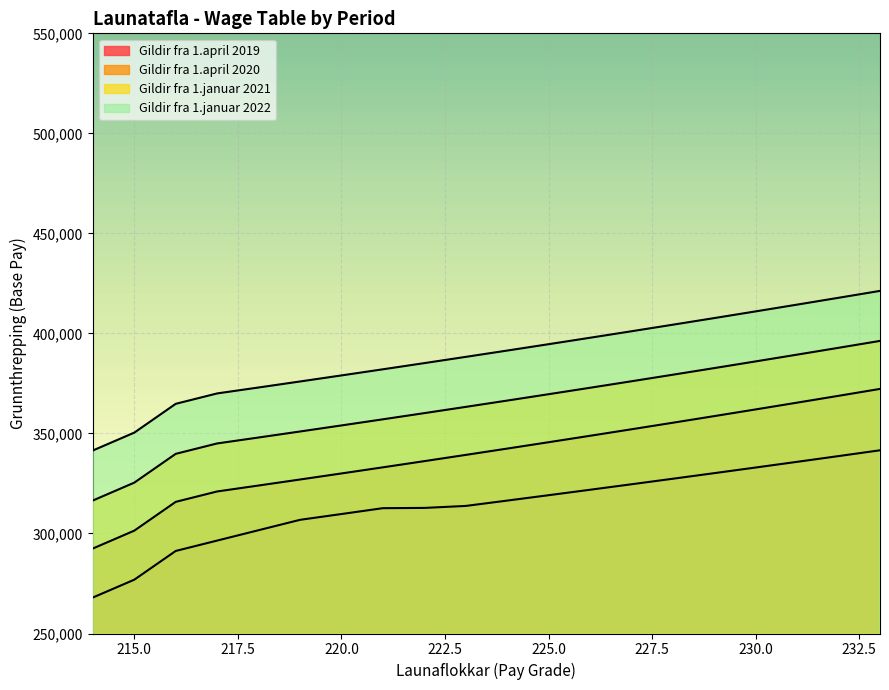

At which label does Gildir fra 1.april 2020 first exceed 342426?

225